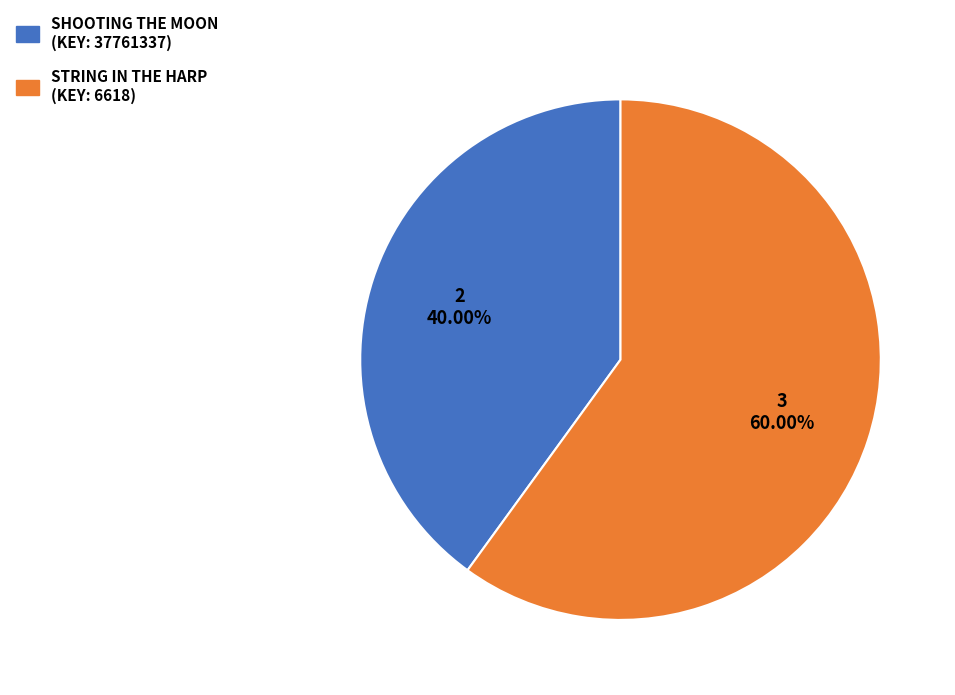

Does any single category account for the majority?

Yes